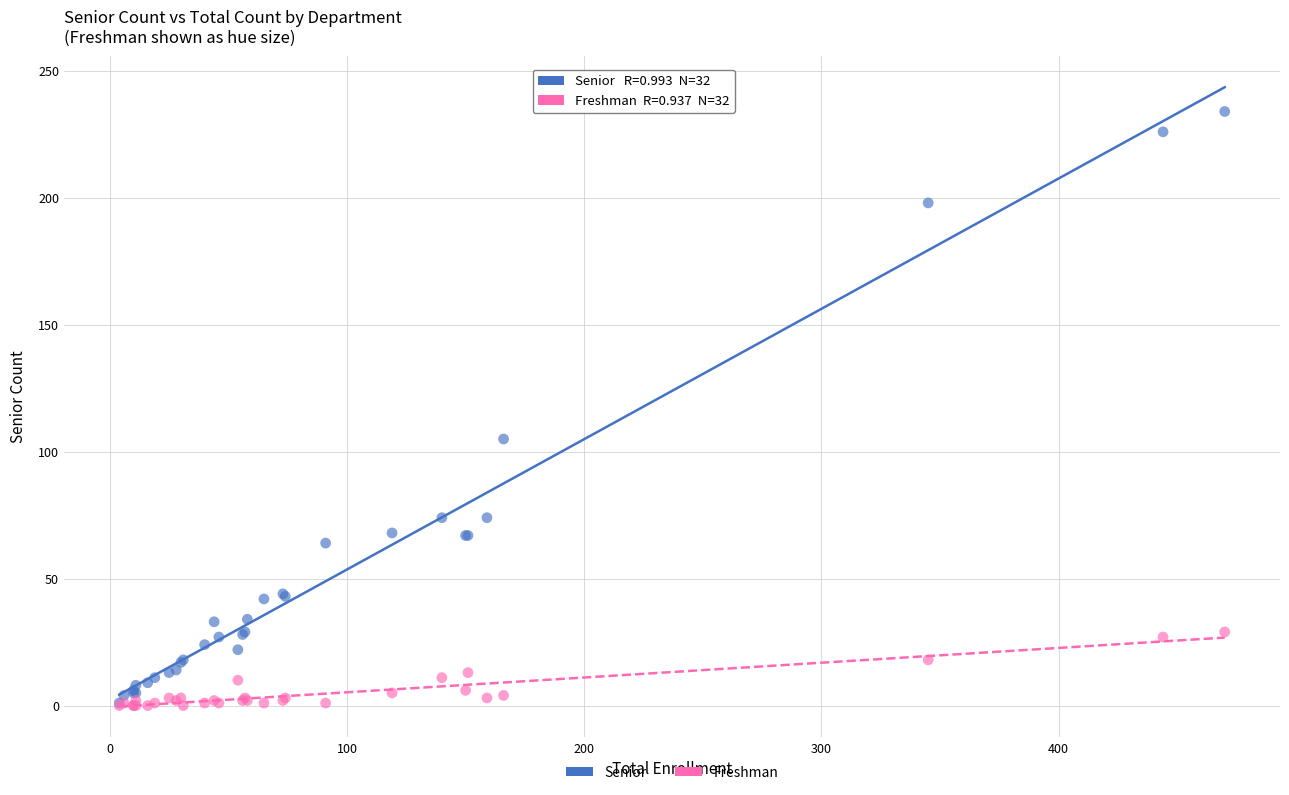

In the Senior series, what Y value is closest to 117?

105